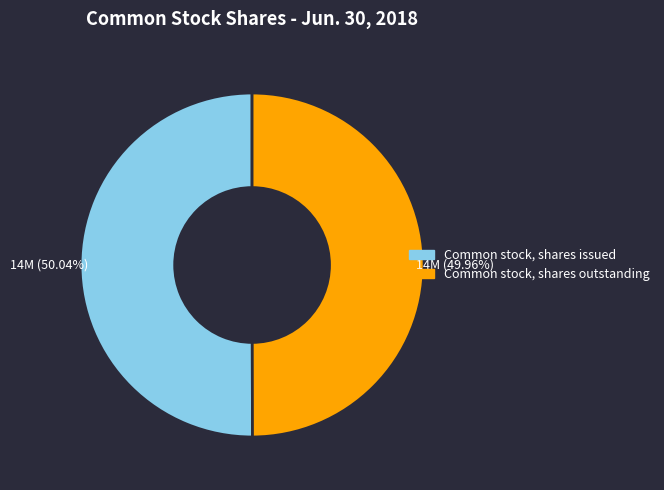

What portion of the pie excludes Common stock, shares outstanding?

50.0%